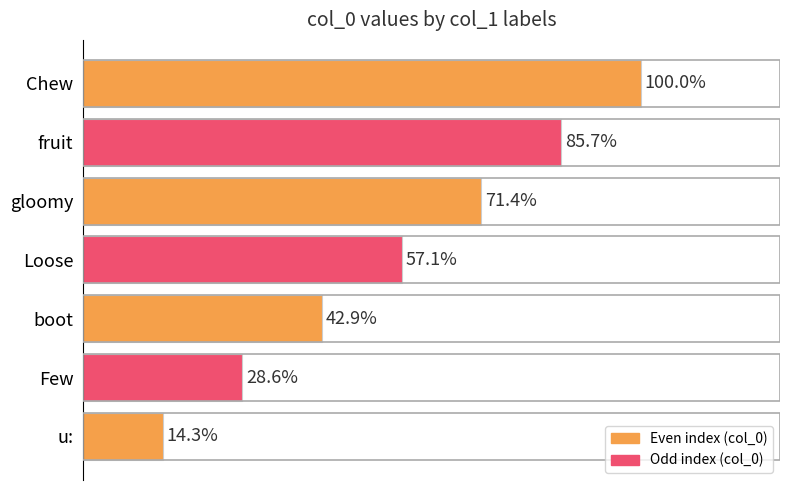

Are the bars horizontal?

Yes